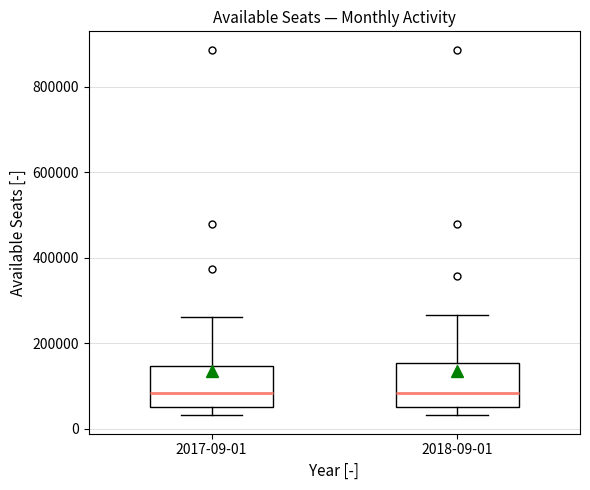

Reading left to right, read every box against the y-axis: the position of its median line, the range the box covers, and the ends of its whiskers. The values are not printed on the chart, so give them approximately, as read against the axis.

2017-09-01: median 80000, box 60000 to 140000, whiskers 40000 to 260000
2018-09-01: median 80000, box 60000 to 160000, whiskers 40000 to 260000